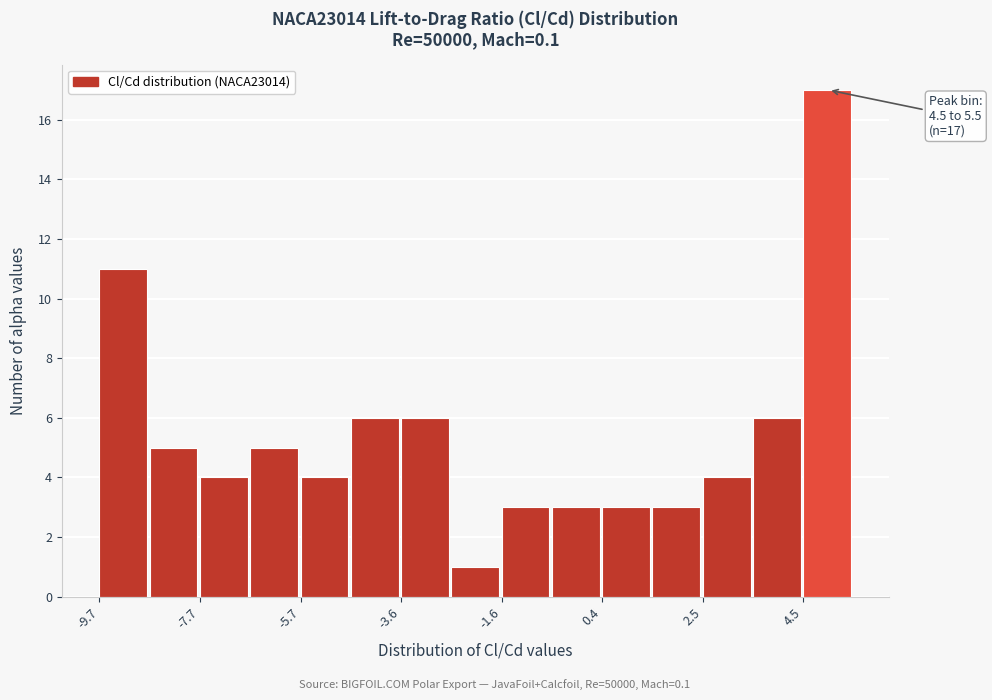

Read against the x-axis, roughly where is the centre of the tallest bar?

5.0